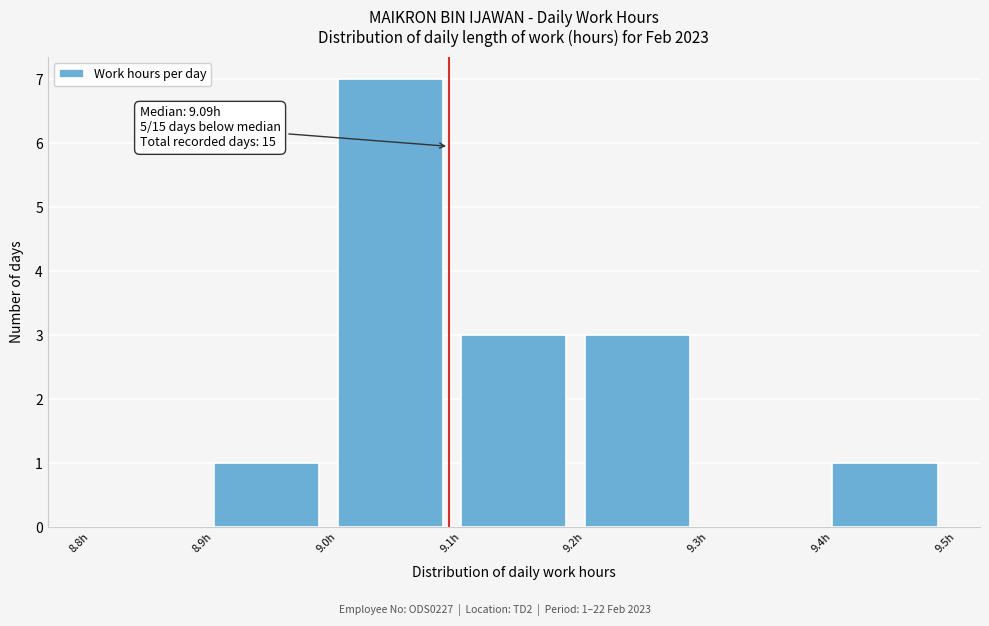

Which range on the x-axis has the tallest bar?

9.0 to 9.1